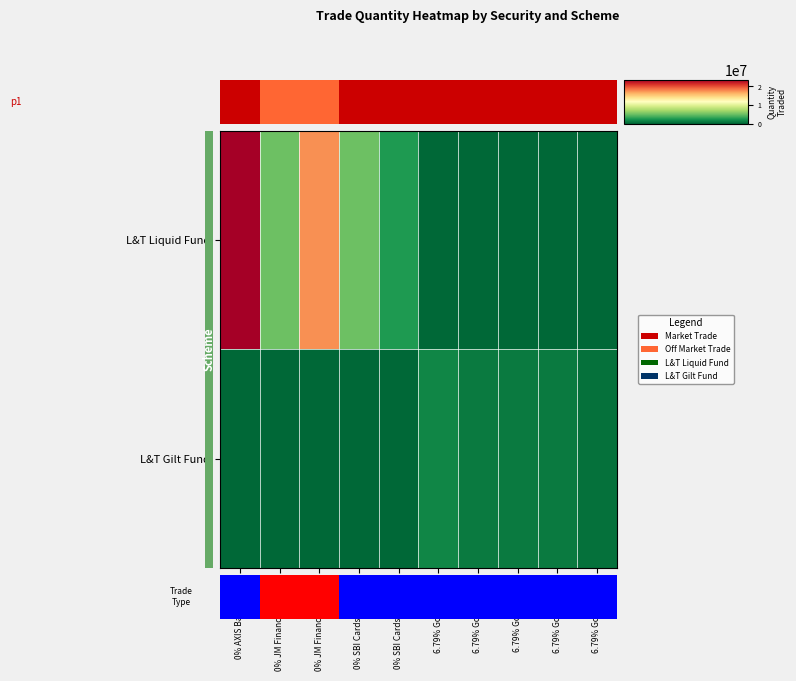

What is the difference between the maximum and minimum values in the L&T Gilt Fund series?

1500000.0